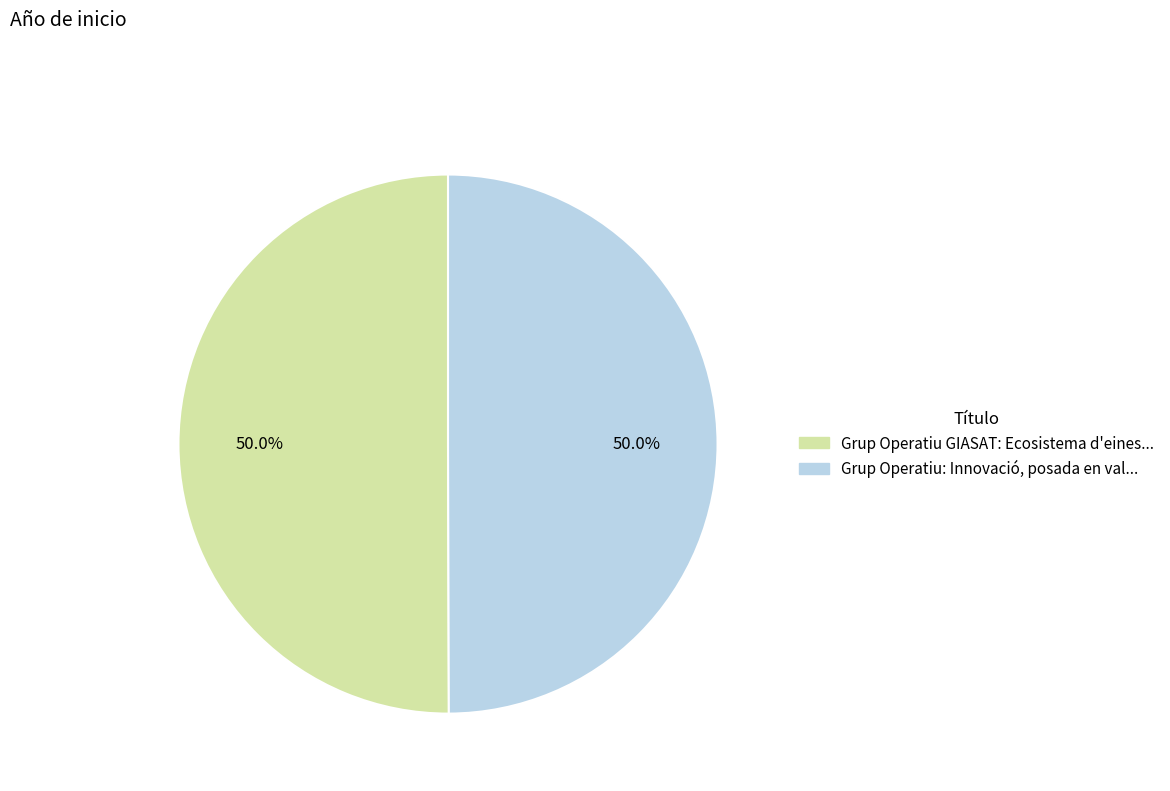

How many segments does this pie chart have?

2